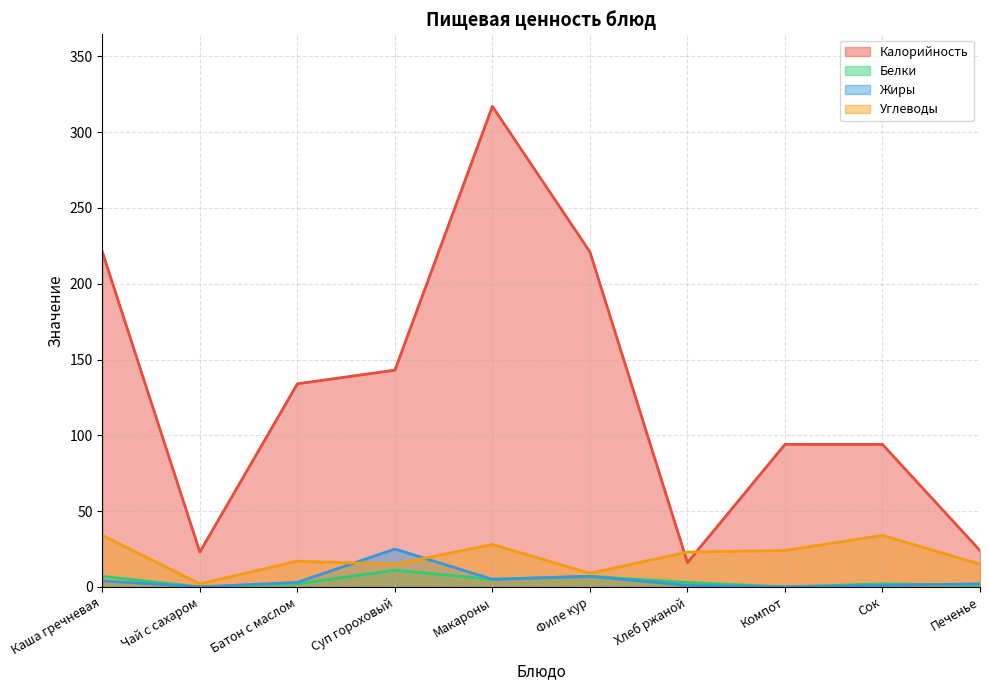

Reading left to right, transcribe all the data shown in this chart.

Калорийность: 221	23	134	143	317	221	16	94	94	24
Белки: 7	0	2	11	5	7	3	0	2	1
Жиры: 4	0	3	25	5	7	1	0	1	2
Углеводы: 34	2	17	15	28	9	23	24	34	15